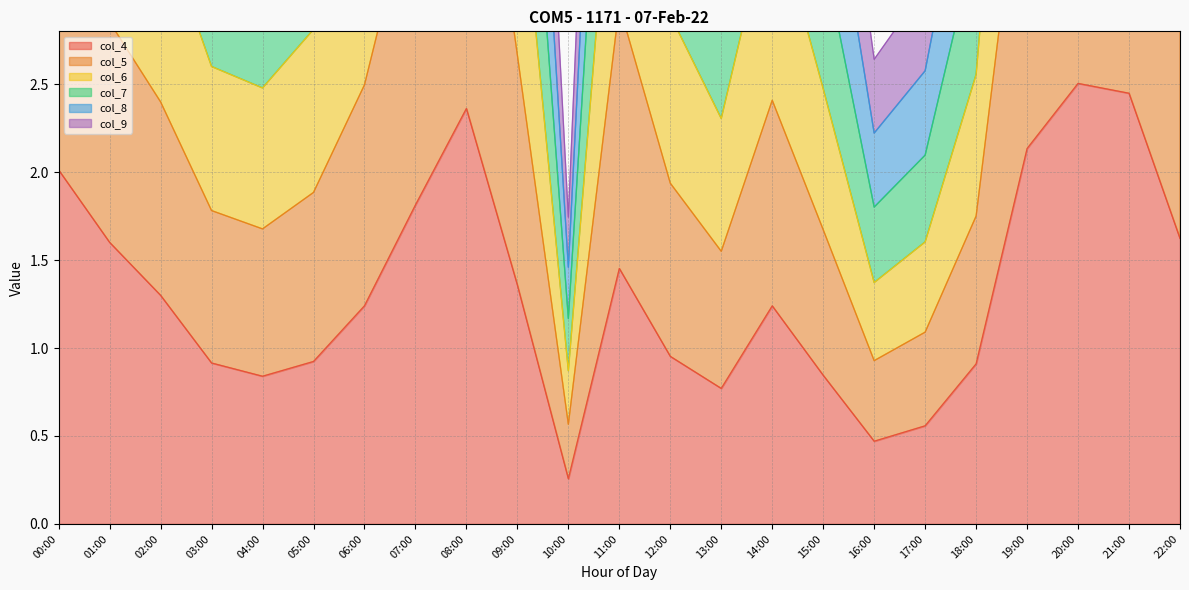

What is the value of the col_8 point at the 19th from the left?

2.6